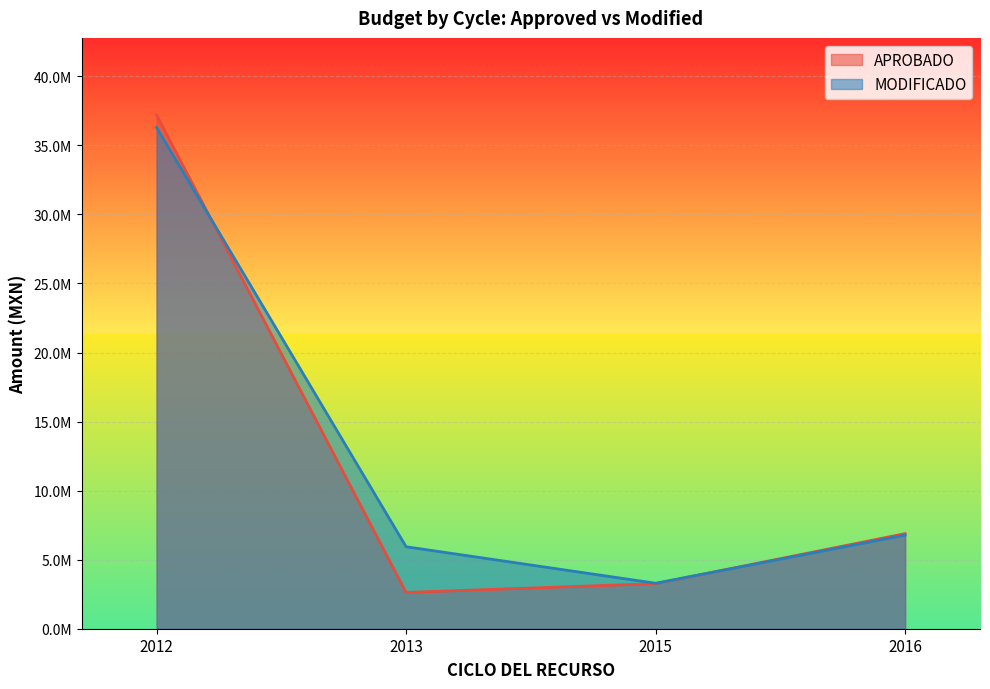

True or false: MODIFICADO and APROBADO cross at least once.

True